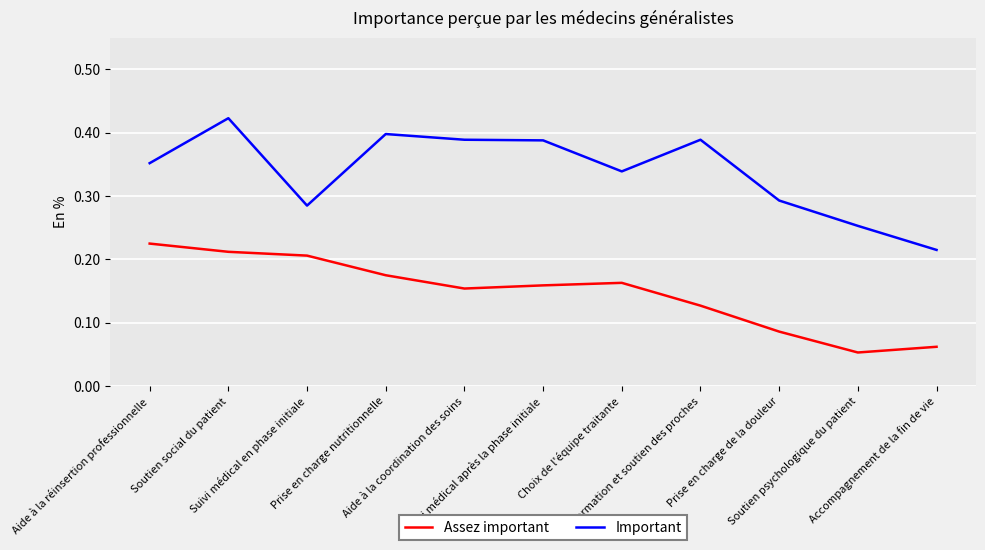

True or false: Assez important and Important intersect in this chart.

False